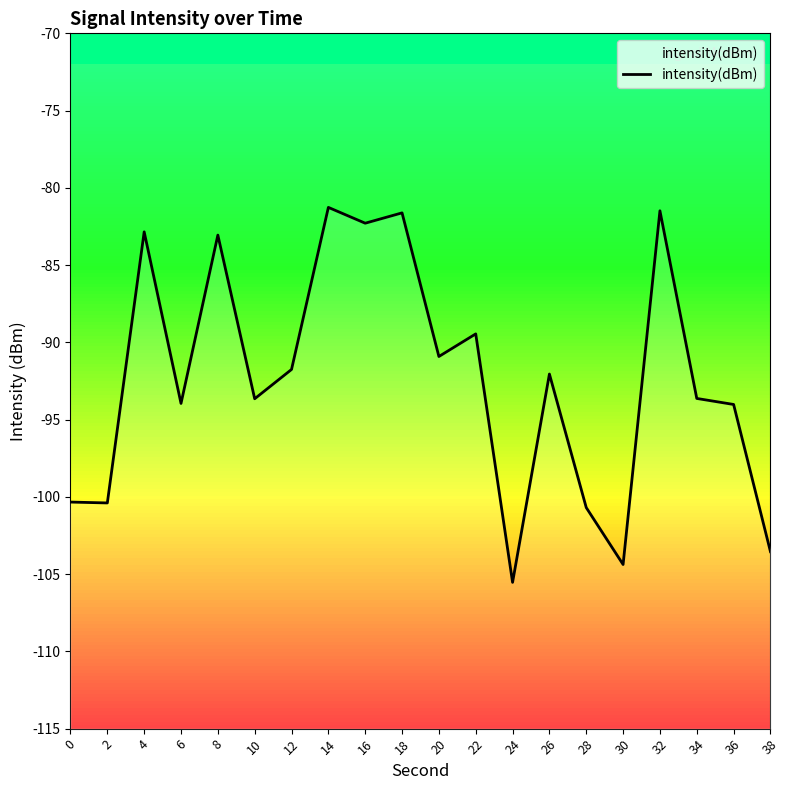

At which category does the data reach its first local peak?

4